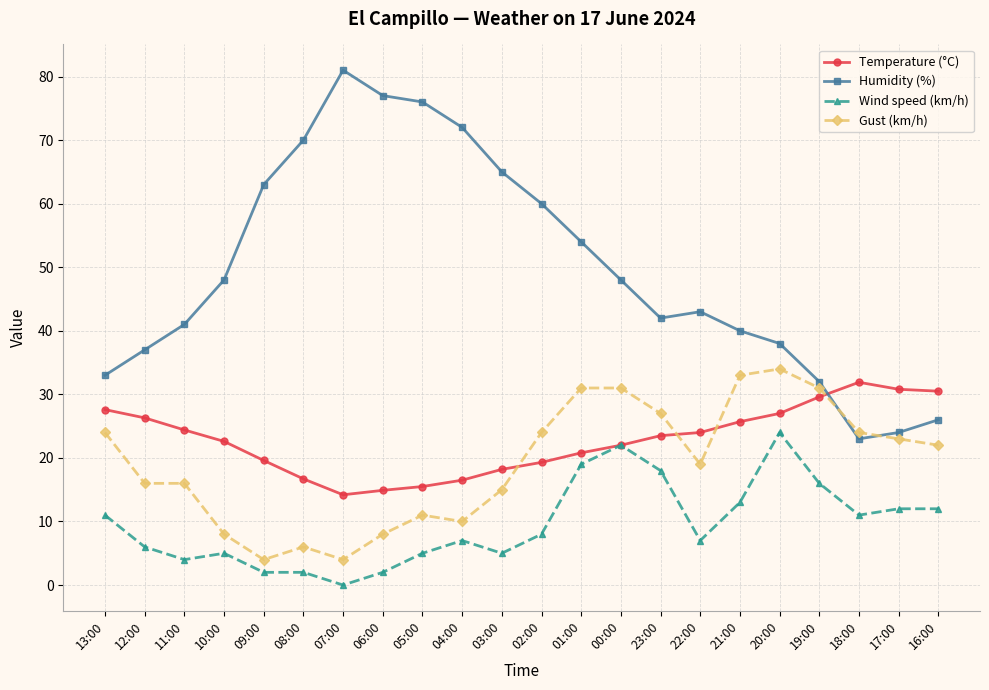

Is the value of Temperature (°C) at 13:00 greater than the value of Humidity (%) at 21:00?

No